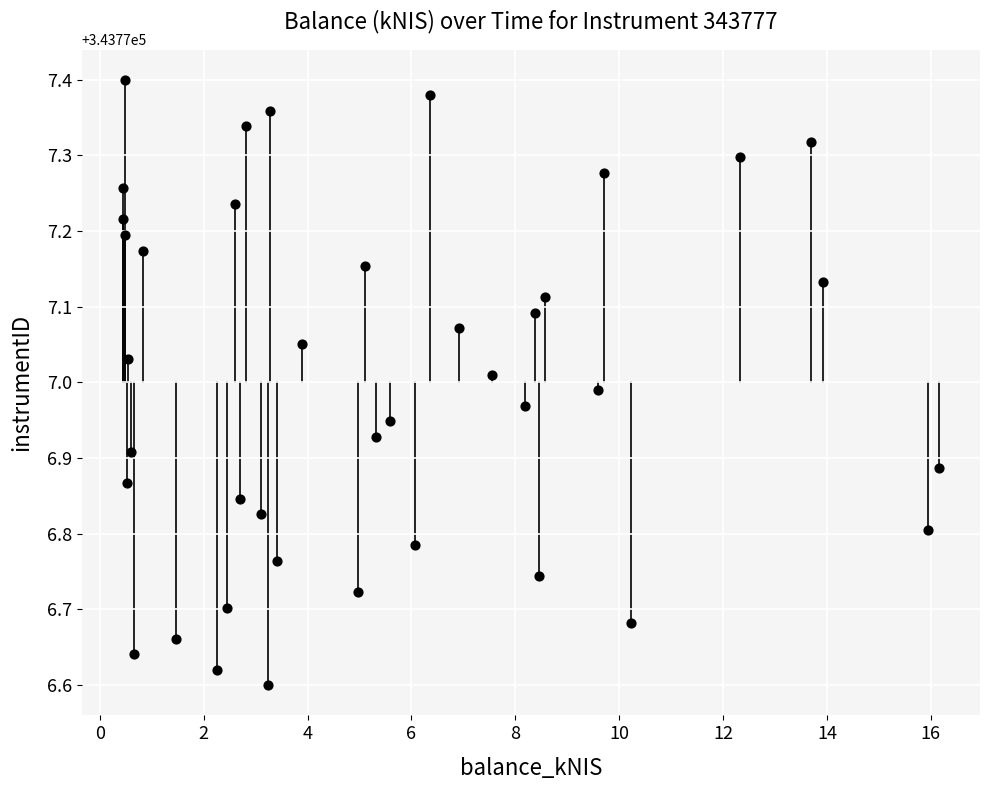

What is the range of X values (max minus min)?

15.7